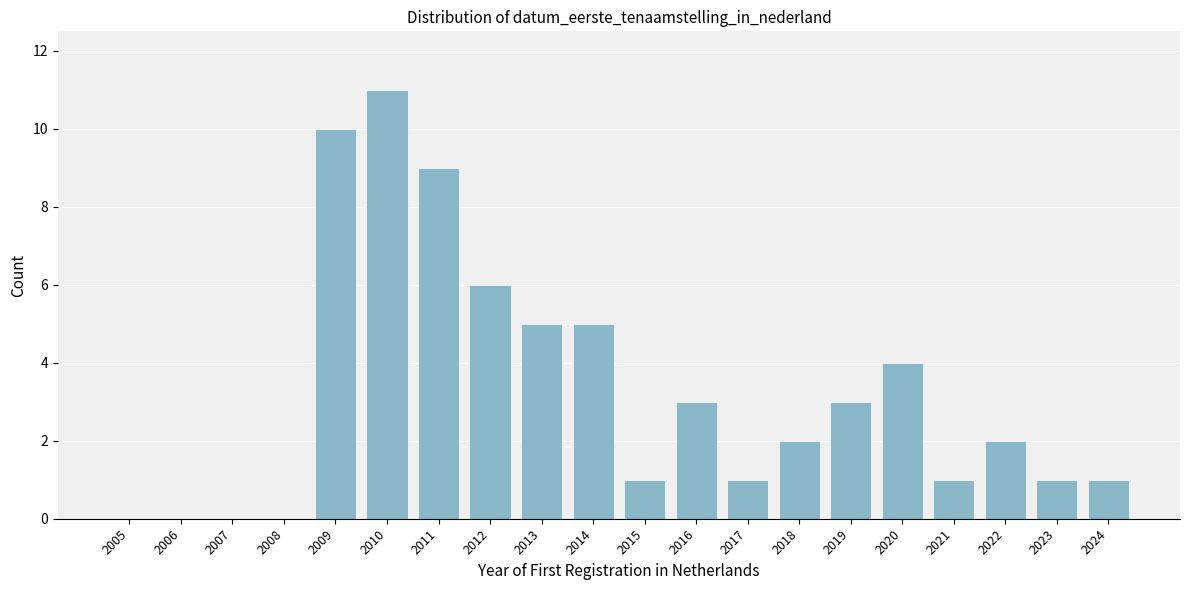

Reading left to right, extract all data points from this chart.

2005=0	2006=0	2007=0	2008=0	2009=10	2010=11	2011=9	2012=6	2013=5	2014=5	2015=1	2016=3	2017=1	2018=2	2019=3	2020=4	2021=1	2022=2	2023=1	2024=1